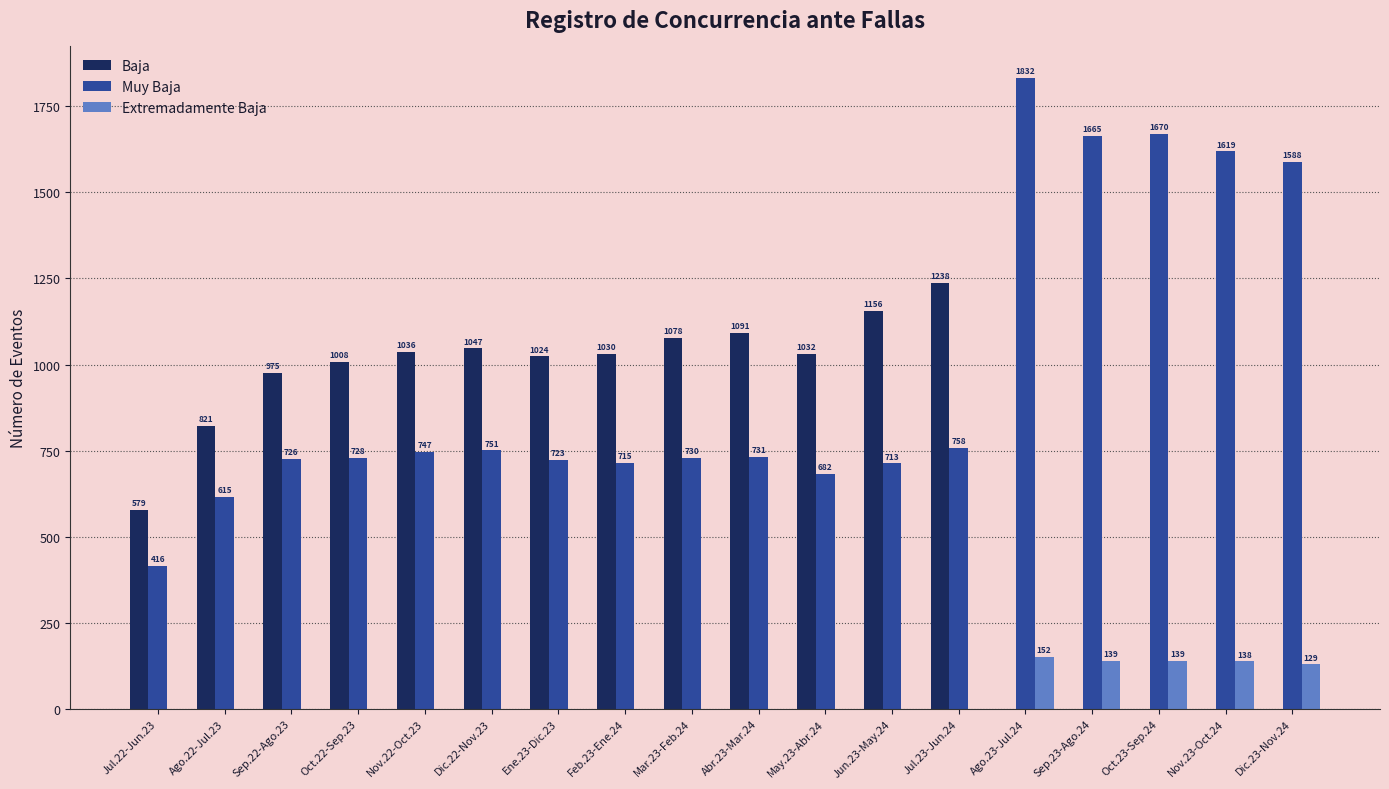

Reading left to right, what are all the values shown in this chart?

Baja: Jul.22-Jun.23=579	Ago.22-Jul.23=821	Sep.22-Ago.23=975	Oct.22-Sep.23=1008	Nov.22-Oct.23=1036	Dic.22-Nov.23=1047	Ene.23-Dic.23=1024	Feb.23-Ene.24=1030	Mar.23-Feb.24=1078	Abr.23-Mar.24=1091	May.23-Abr.24=1032	Jun.23-May.24=1156	Jul.23-Jun.24=1238	Ago.23-Jul.24=0	Sep.23-Ago.24=0	Oct.23-Sep.24=0	Nov.23-Oct.24=0	Dic.23-Nov.24=0
Muy Baja: Jul.22-Jun.23=416	Ago.22-Jul.23=615	Sep.22-Ago.23=726	Oct.22-Sep.23=728	Nov.22-Oct.23=747	Dic.22-Nov.23=751	Ene.23-Dic.23=723	Feb.23-Ene.24=715	Mar.23-Feb.24=730	Abr.23-Mar.24=731	May.23-Abr.24=682	Jun.23-May.24=713	Jul.23-Jun.24=758	Ago.23-Jul.24=1832	Sep.23-Ago.24=1665	Oct.23-Sep.24=1670	Nov.23-Oct.24=1619	Dic.23-Nov.24=1588
Extremadamente Baja: Jul.22-Jun.23=0	Ago.22-Jul.23=0	Sep.22-Ago.23=0	Oct.22-Sep.23=0	Nov.22-Oct.23=0	Dic.22-Nov.23=0	Ene.23-Dic.23=0	Feb.23-Ene.24=0	Mar.23-Feb.24=0	Abr.23-Mar.24=0	May.23-Abr.24=0	Jun.23-May.24=0	Jul.23-Jun.24=0	Ago.23-Jul.24=152	Sep.23-Ago.24=139	Oct.23-Sep.24=139	Nov.23-Oct.24=138	Dic.23-Nov.24=129